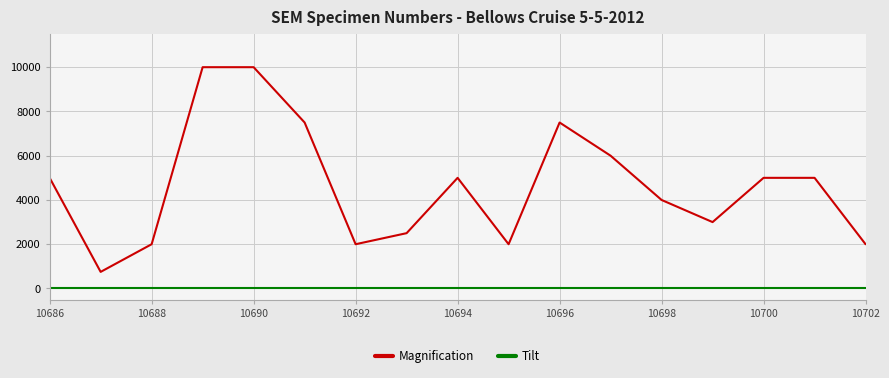

Rank the series by their average value, from lowest to highest.

Tilt, Magnification